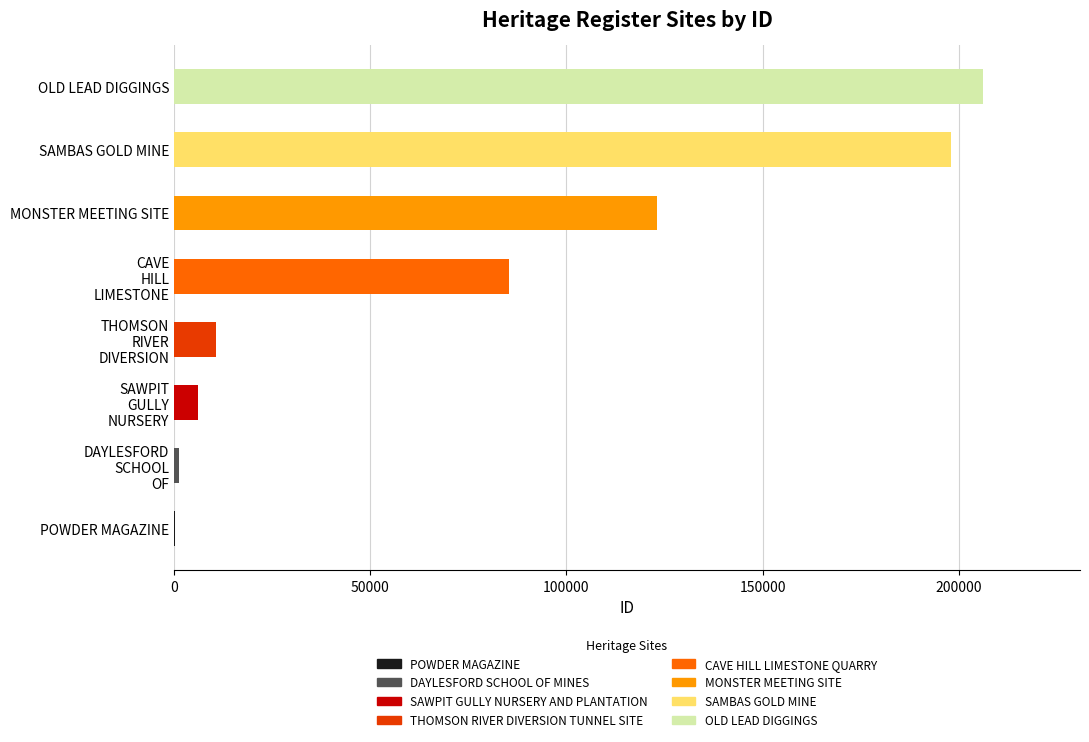

Is it true that the value at OLD LEAD DIGGINGS is 206182?

True